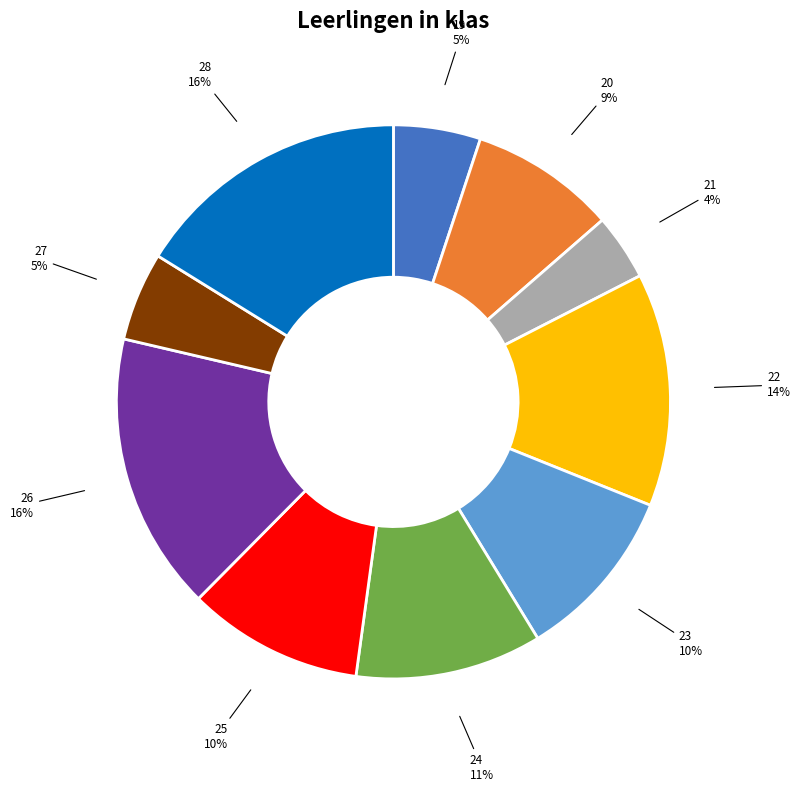

Between 22 and 19, which is larger?

22